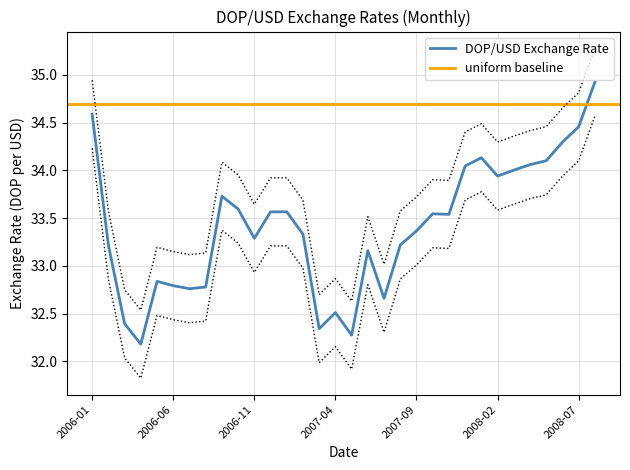

What is the label of the 9th point from the left?

2006-09